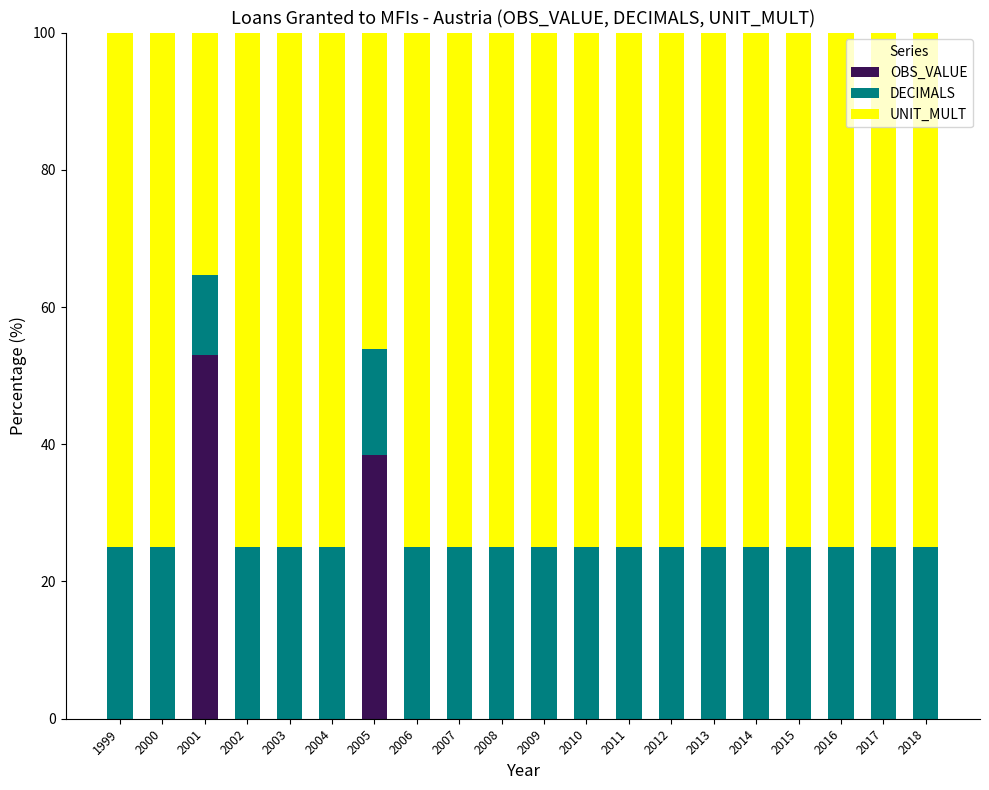

Is it true that OBS_VALUE equals 0.0 at 2006?

True